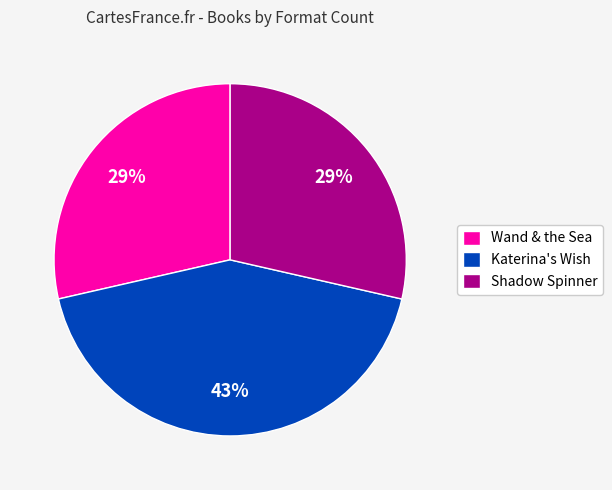

To the nearest percent, what is the average slice percentage?

33%